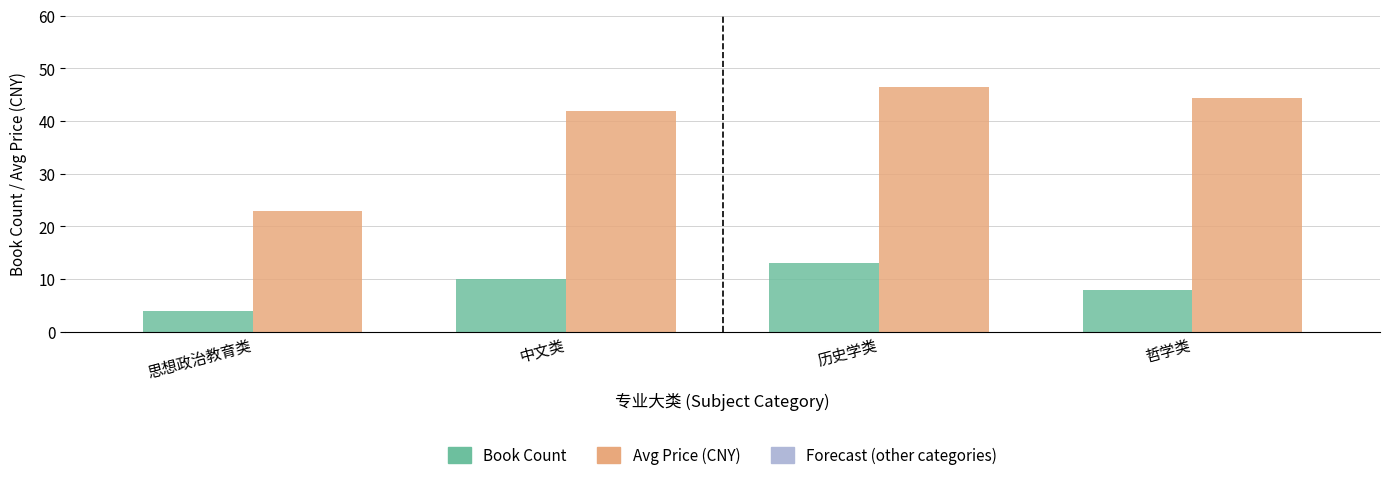

Which series has the largest range (max minus min)?

Avg Price (CNY)